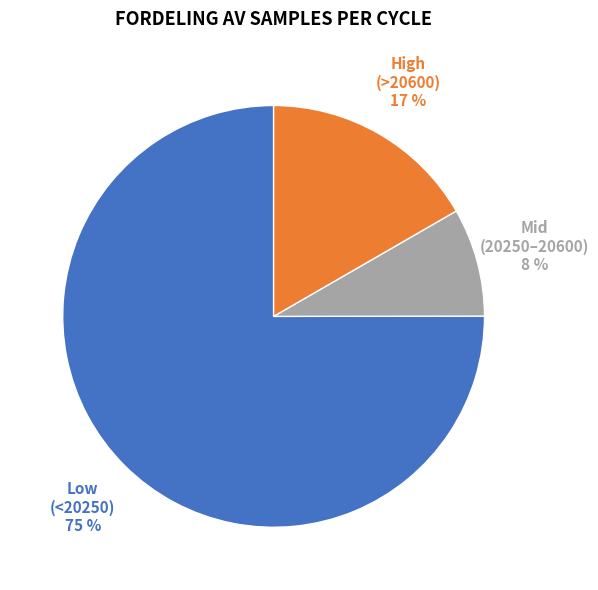

Which has a higher value, Mid (20250–20600) or High (>20600)?

High (>20600)